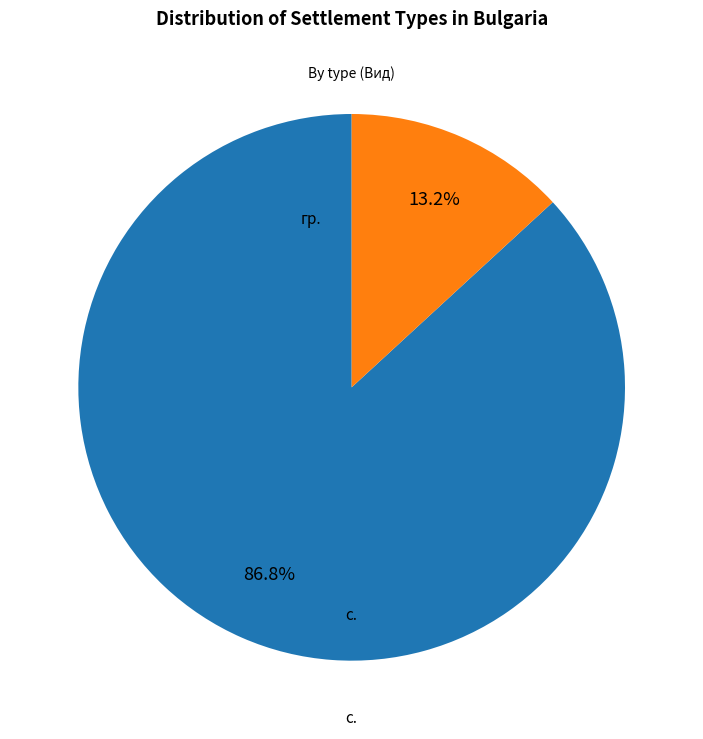

Does any single category account for the majority?

Yes